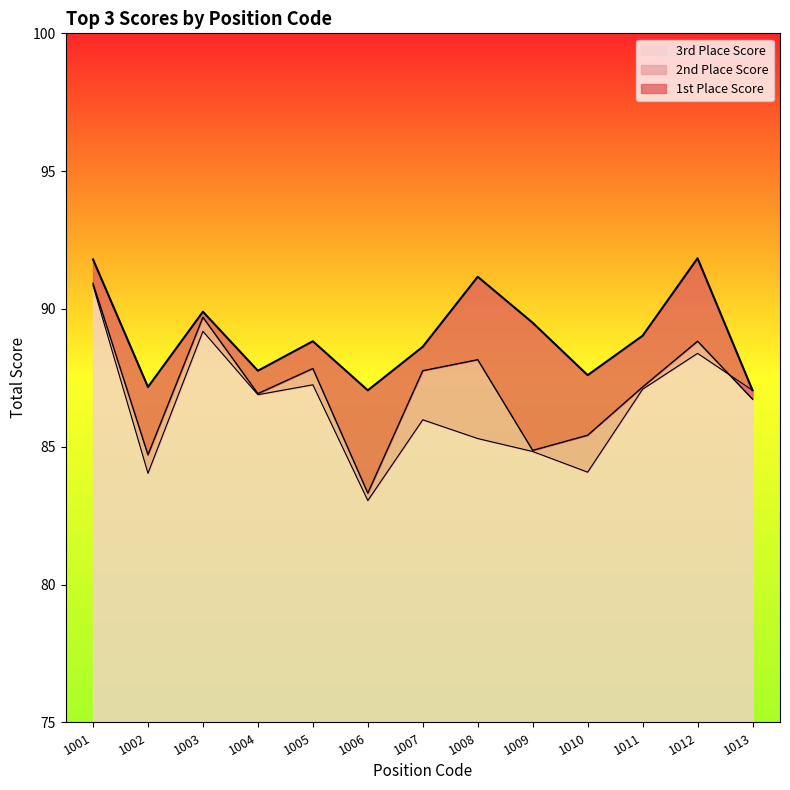

What is the approximate value of 3rd Place Score at 1001?

90.8